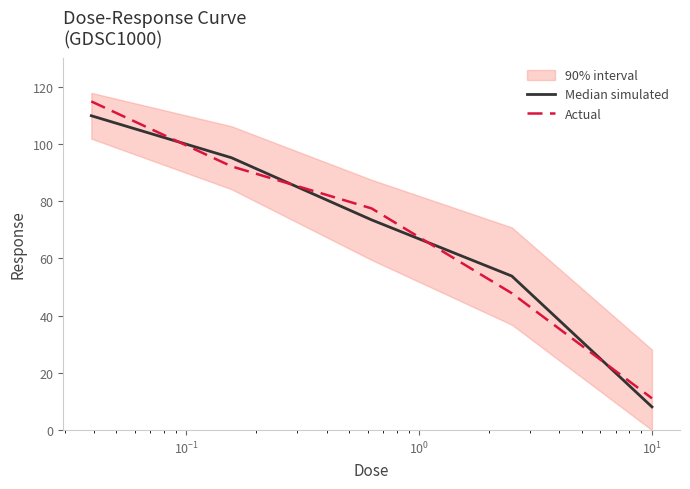

Which series ends up on top after the final intersection of Actual and Median simulated?

Actual